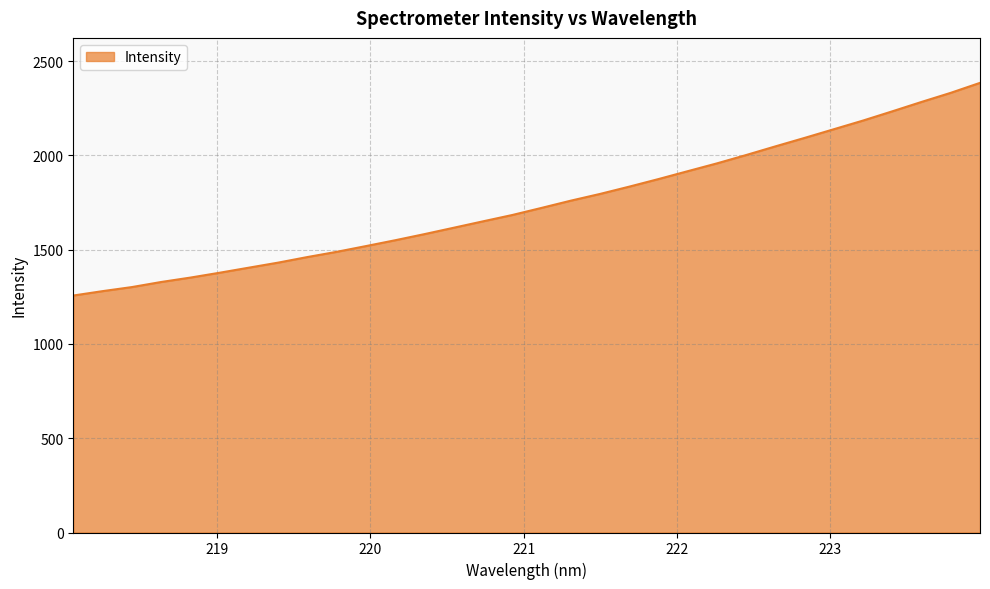

Does the chart have visible grid lines?

Yes